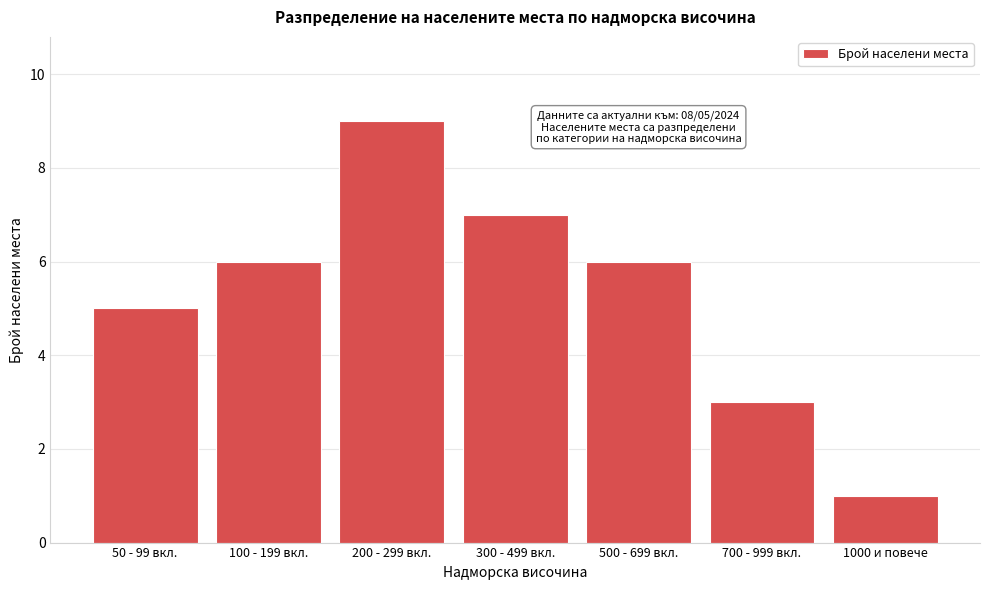

Reading left to right, extract all data points from this chart.

5	6	9	7	6	3	1